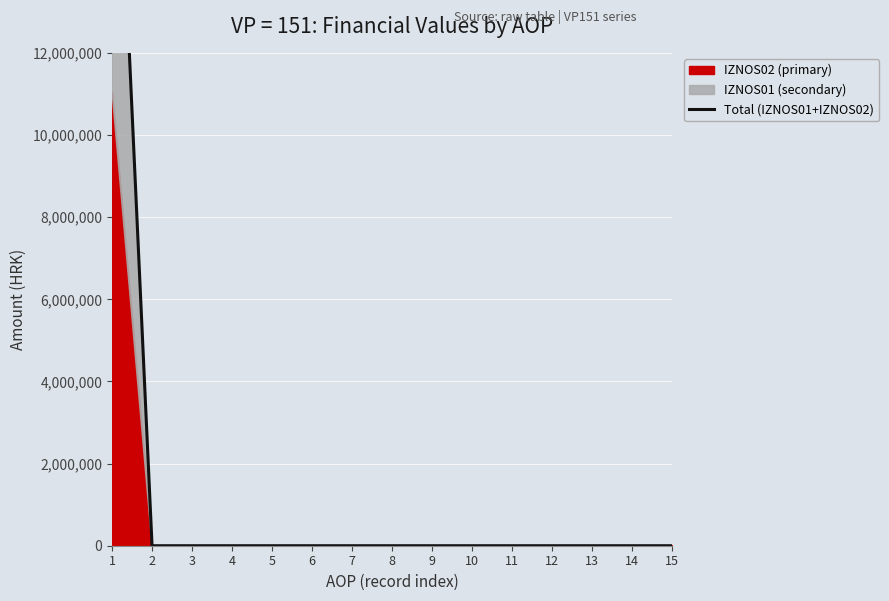

List the labels in order of value, smallest first.

2, 3, 4, 5, 6, 7, 8, 9, 10, 11, 12, 13, 14, 15, 1